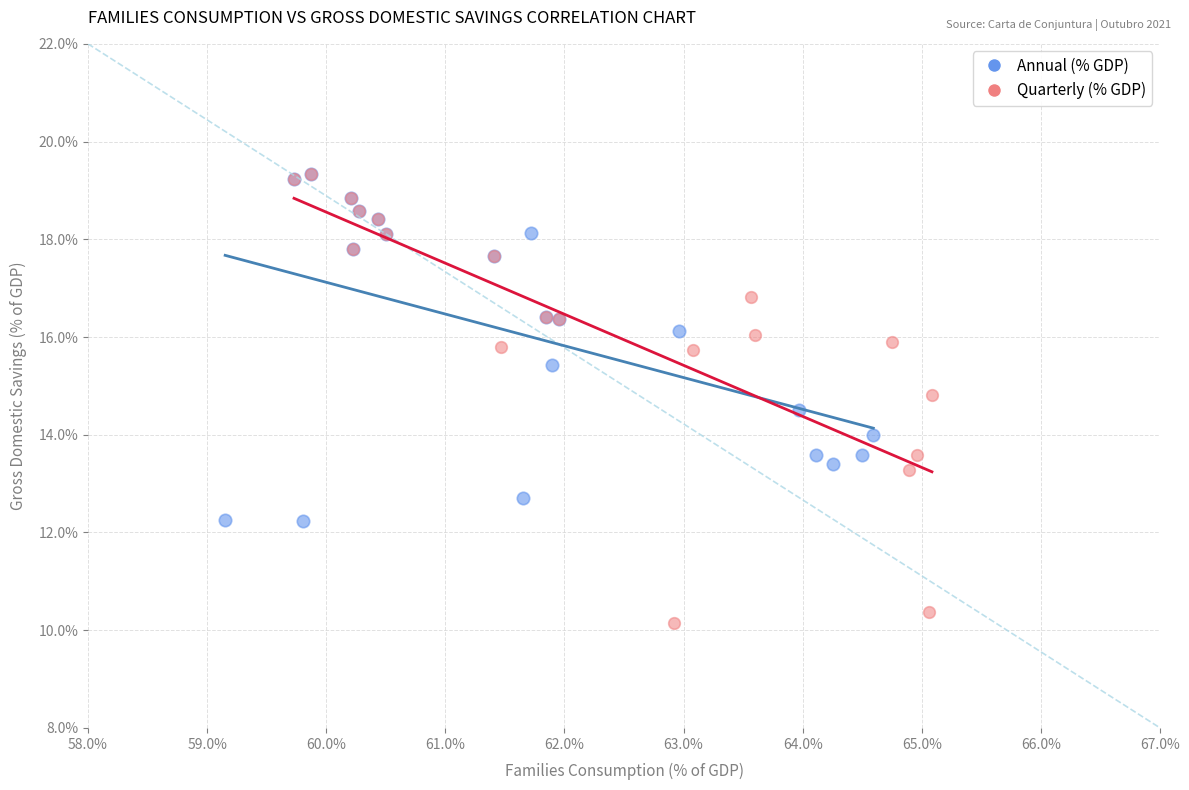

Which series has the widest spread of Y values?

Quarterly (% GDP)